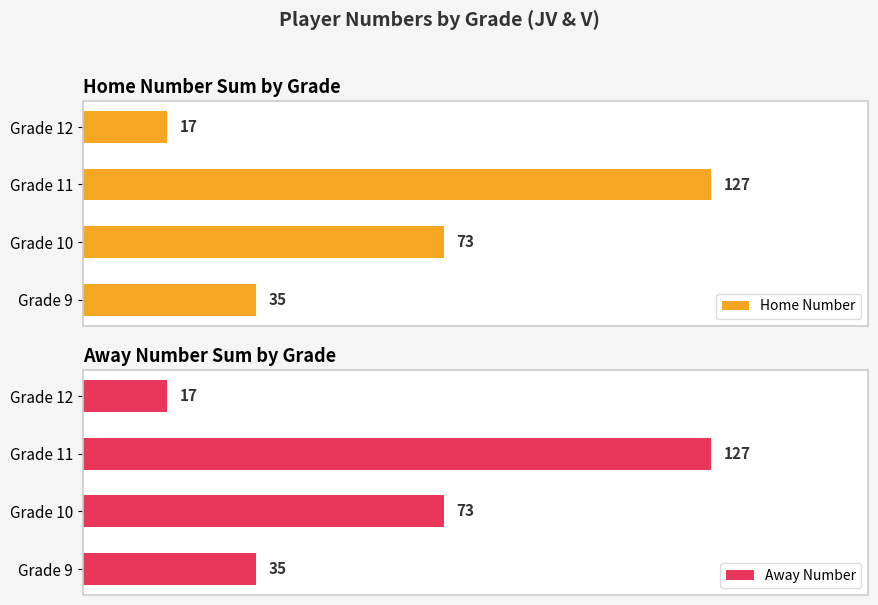

List the labels in order of Home Number value, smallest first.

Grade 12, Grade 9, Grade 10, Grade 11